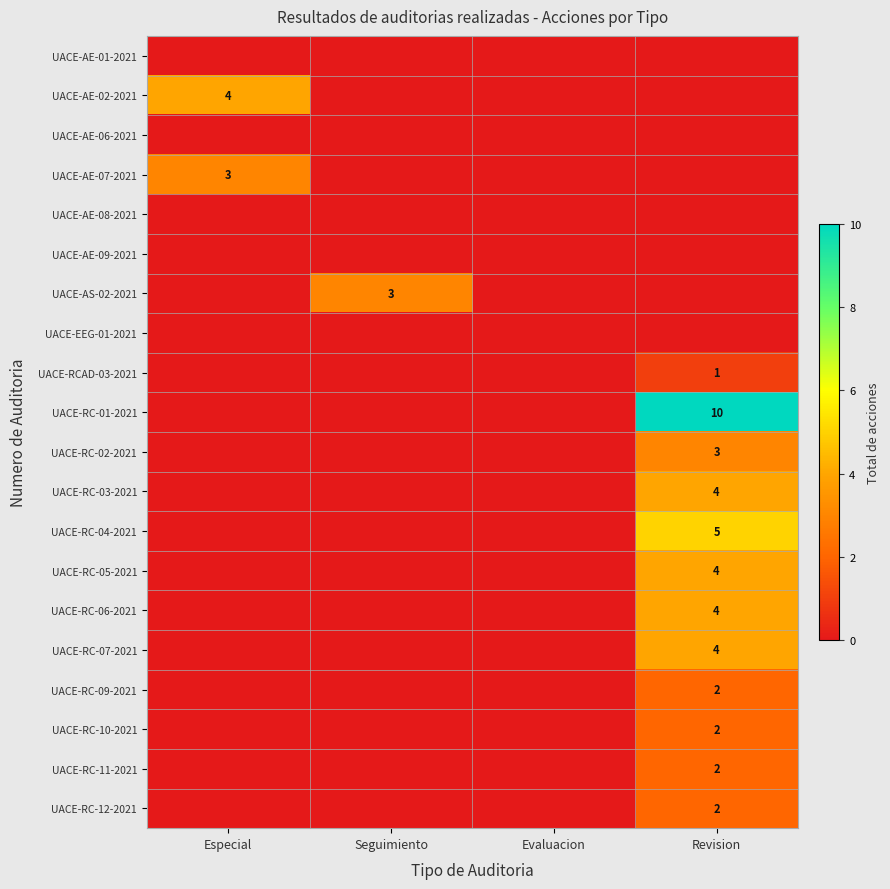

Which series has the largest total across all categories?

UACE-RC-01-2021